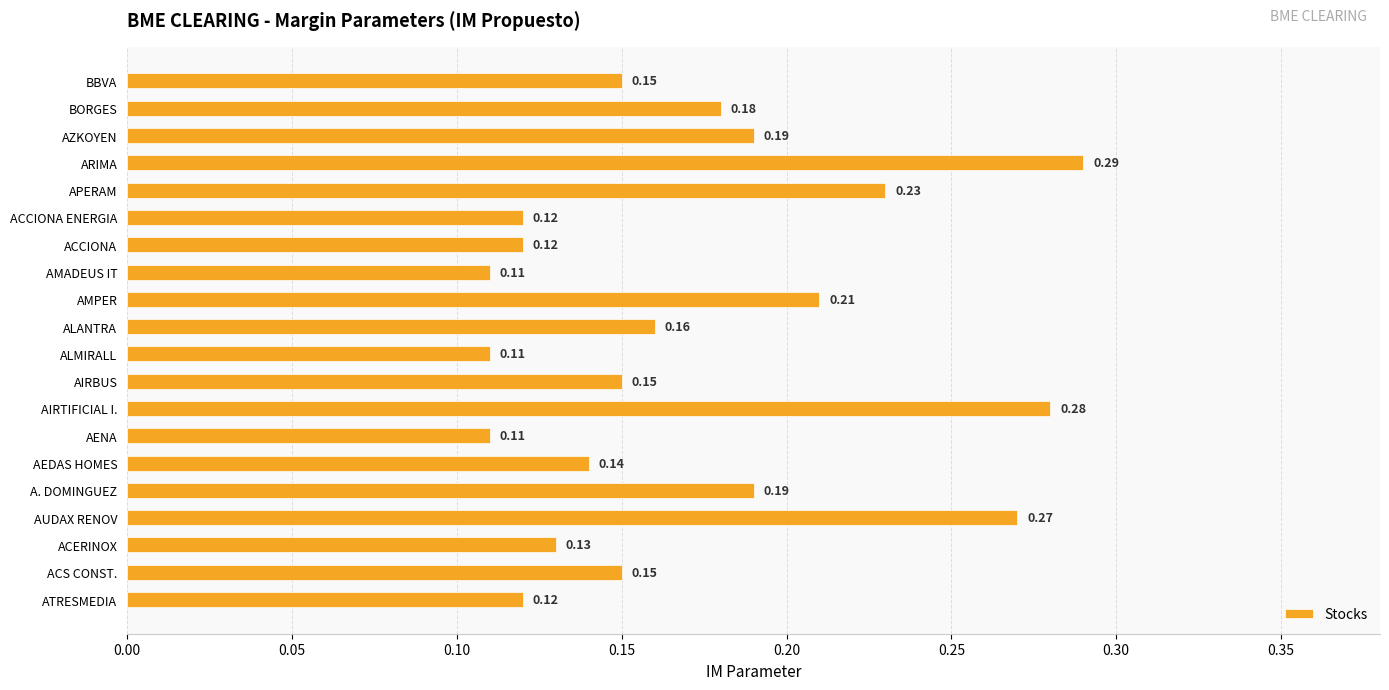

Which has a higher value, ATRESMEDIA or ARIMA?

ARIMA